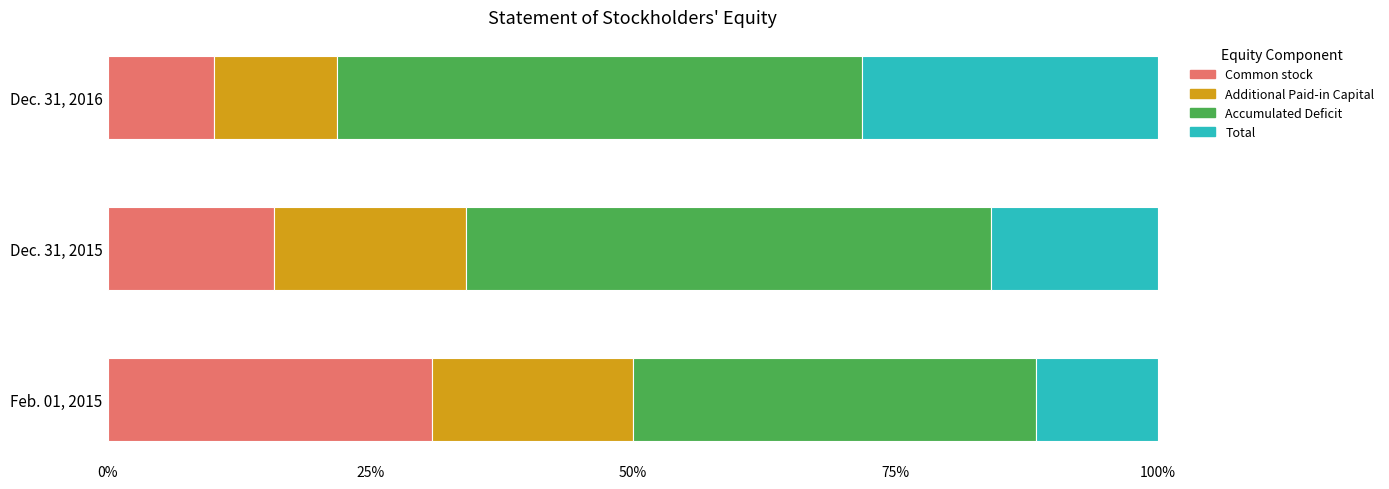

What is the sum of the Common stock values at Feb. 01, 2015 and Dec. 31, 2015?

46.8